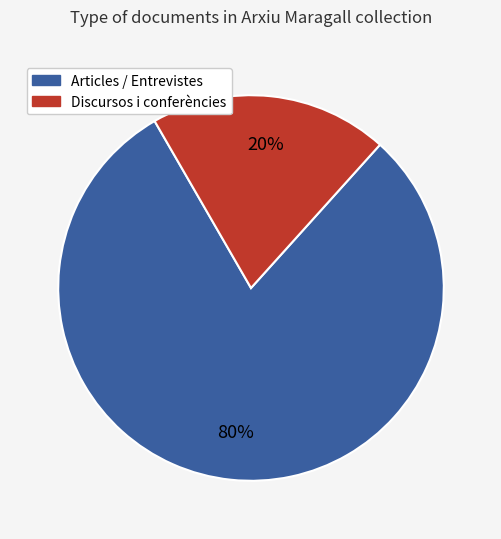

Is there a majority slice in this chart?

Yes